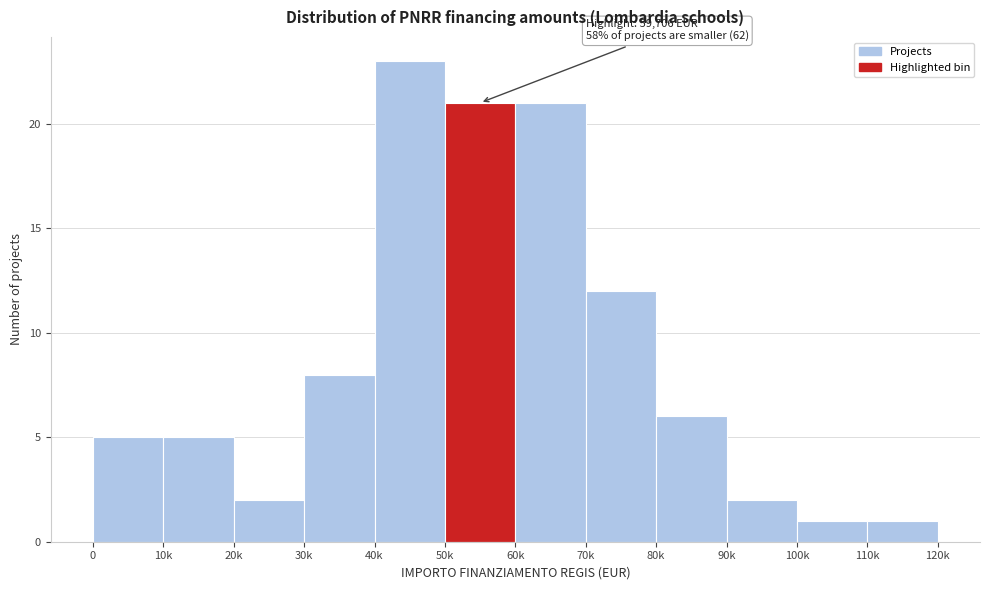

Reading left to right, list all the values displayed in this chart.

5	5	2	8	23	21	21	12	6	2	1	1